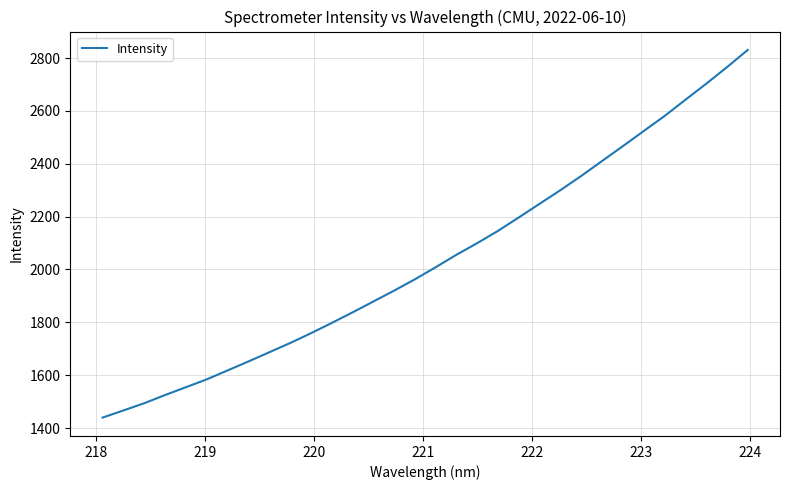

What is the average value?

2038.5